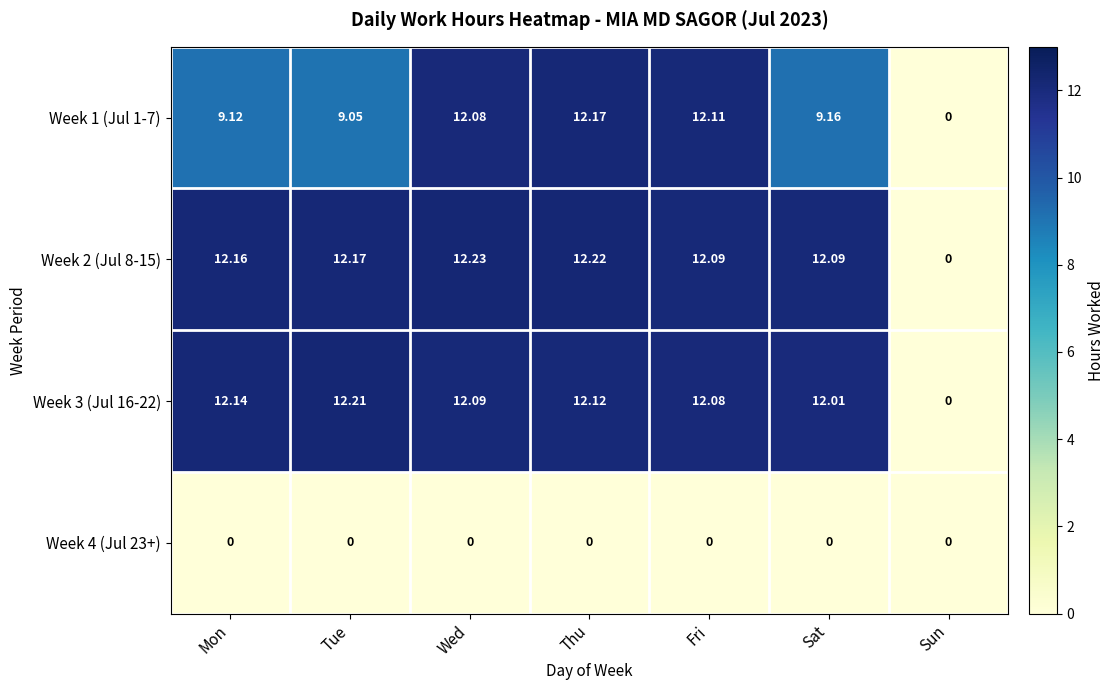

Is the value of Week 2 (Jul 8-15) at Mon greater than the value of Week 4 (Jul 23+) at Sat?

Yes